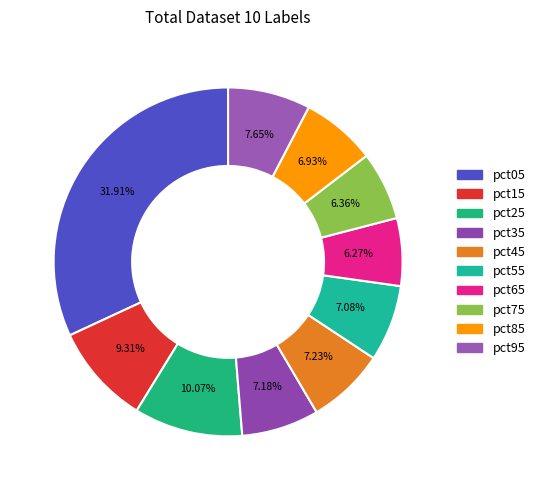

Is there a majority slice in this chart?

No